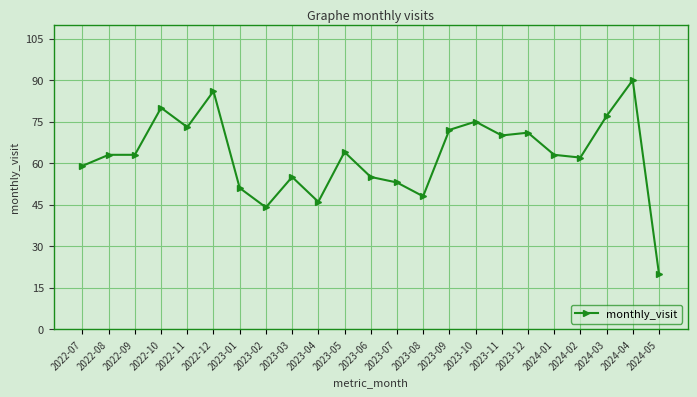

How many distinct data groups are displayed?

1